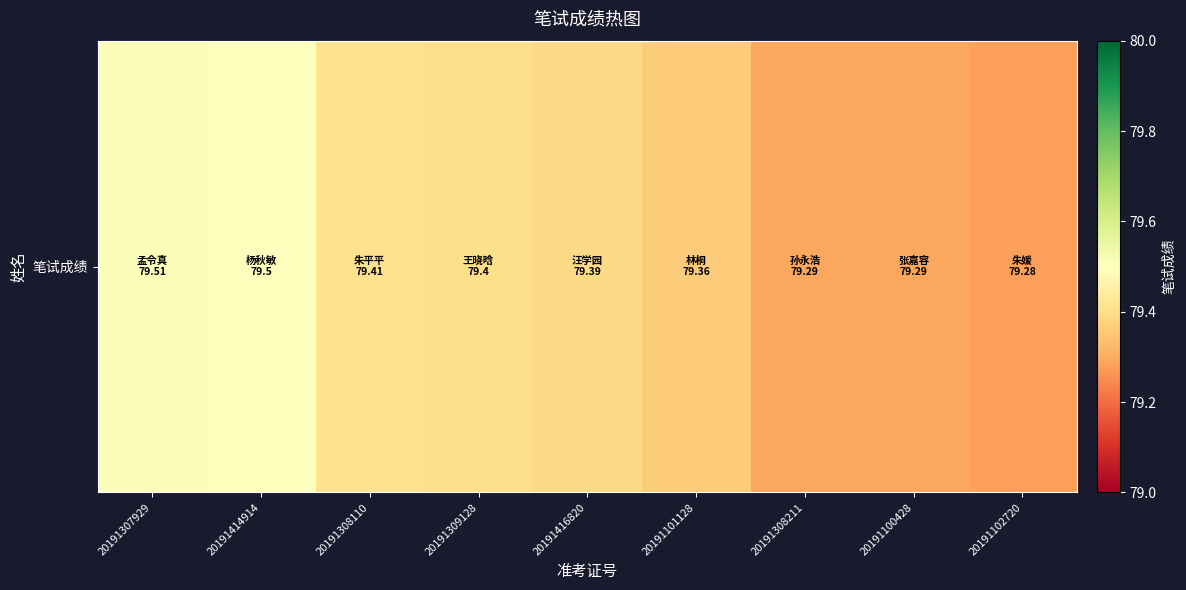

What is the difference between the values at 20191308211 and 20191416820?

0.1